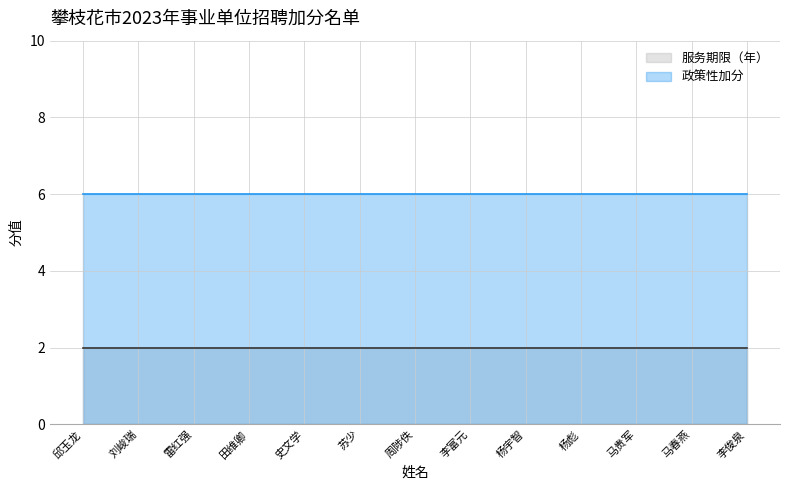

True or false: 政策性加分 has a value of 9 at 马贵军.

False